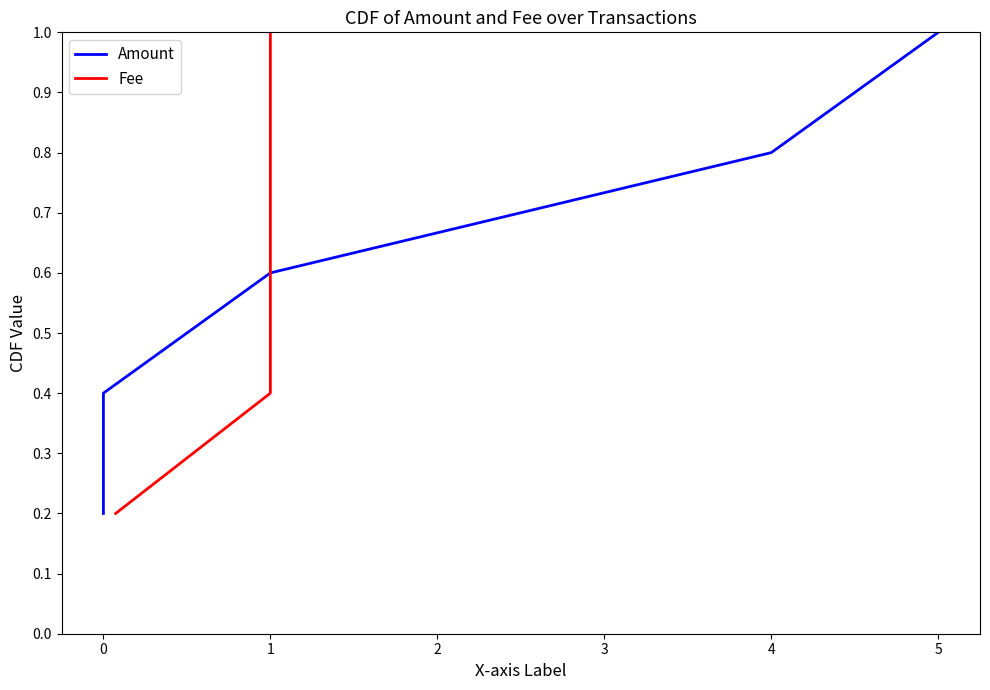

Between −1 and 0, which series saw the biggest shift?

Amount